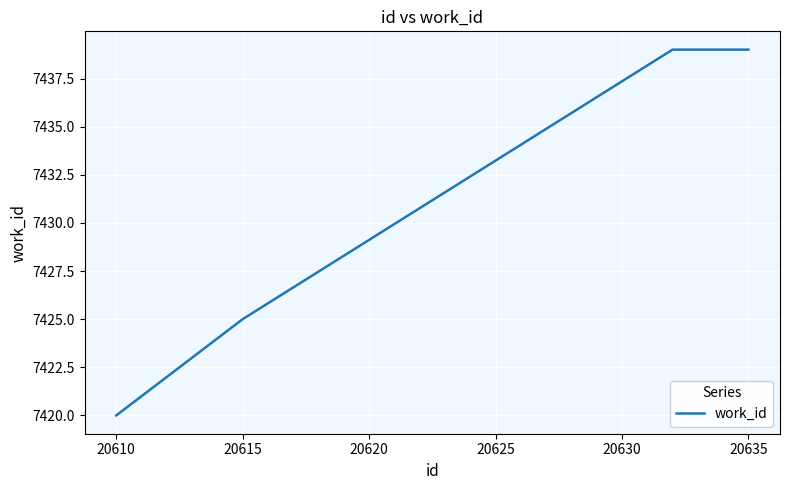

How many distinct data groups are displayed?

1